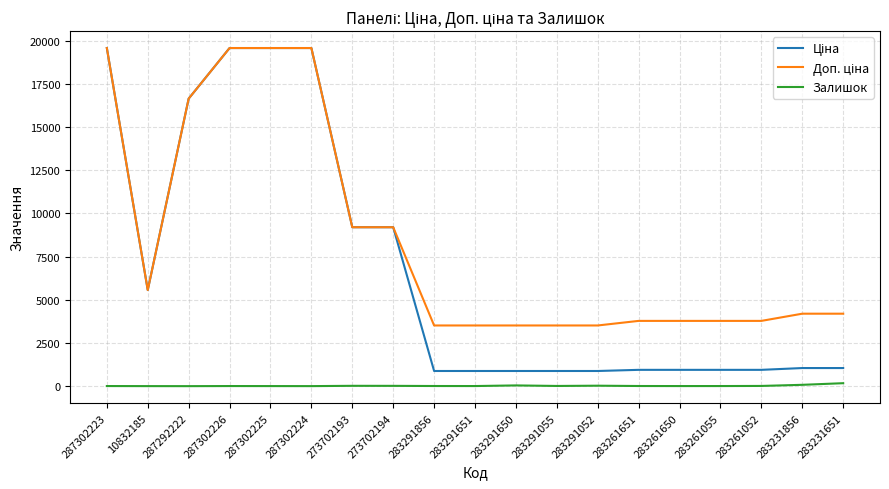

What is the spread (max minus min) of values at 273702193?

9176.3